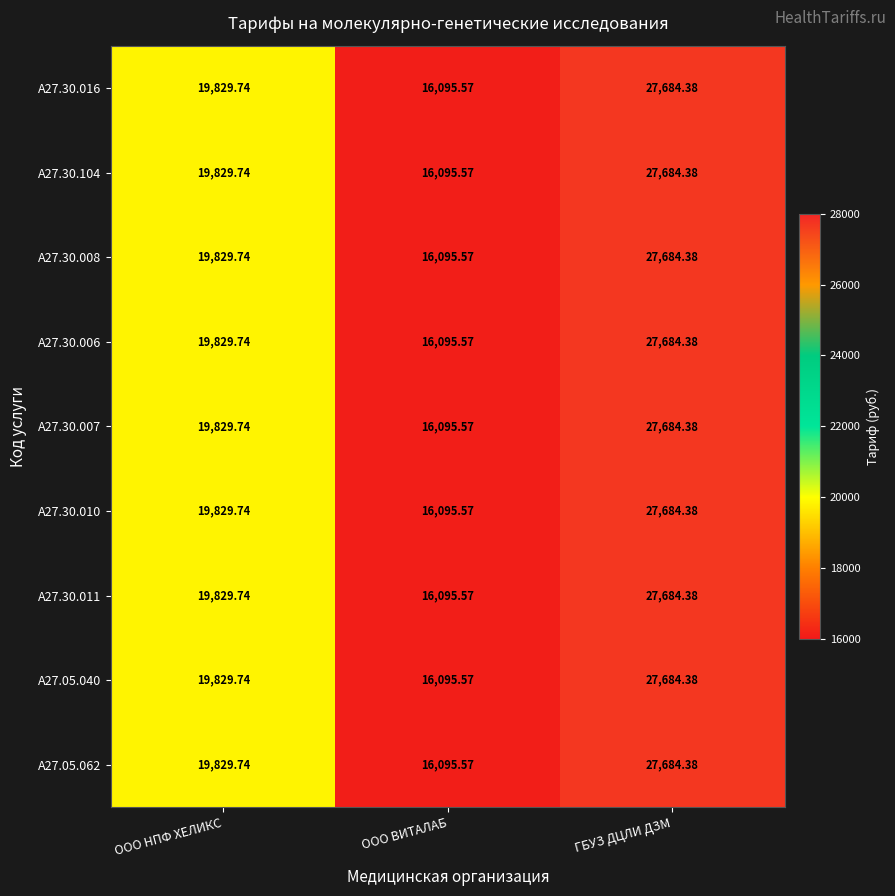

At which category does the chart reach its peak across all series?

ГБУЗ ДЦЛИ ДЗМ